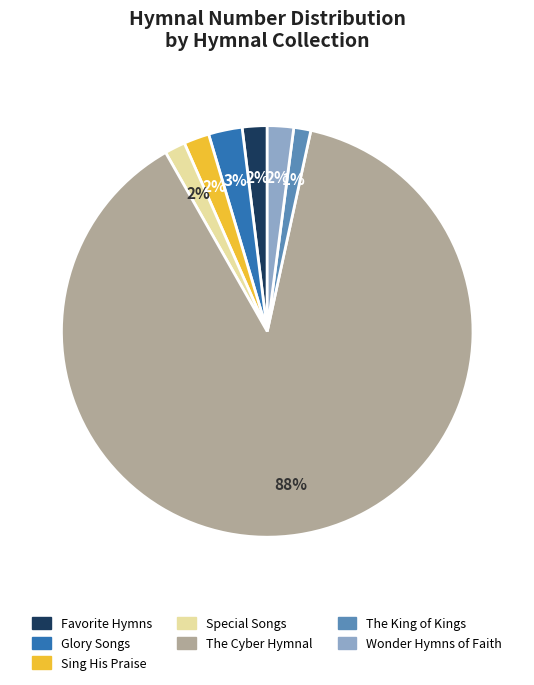

Does Favorite Hymns represent more than half of the total?

No